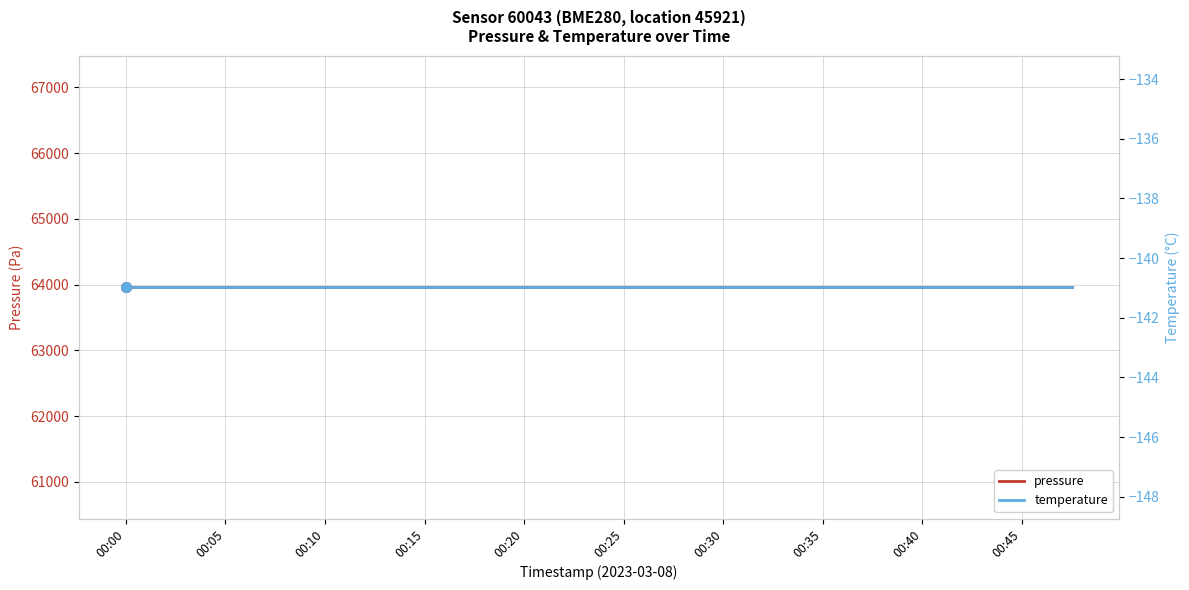

Is it true that temperature equals -79.9 at 00:35?

False